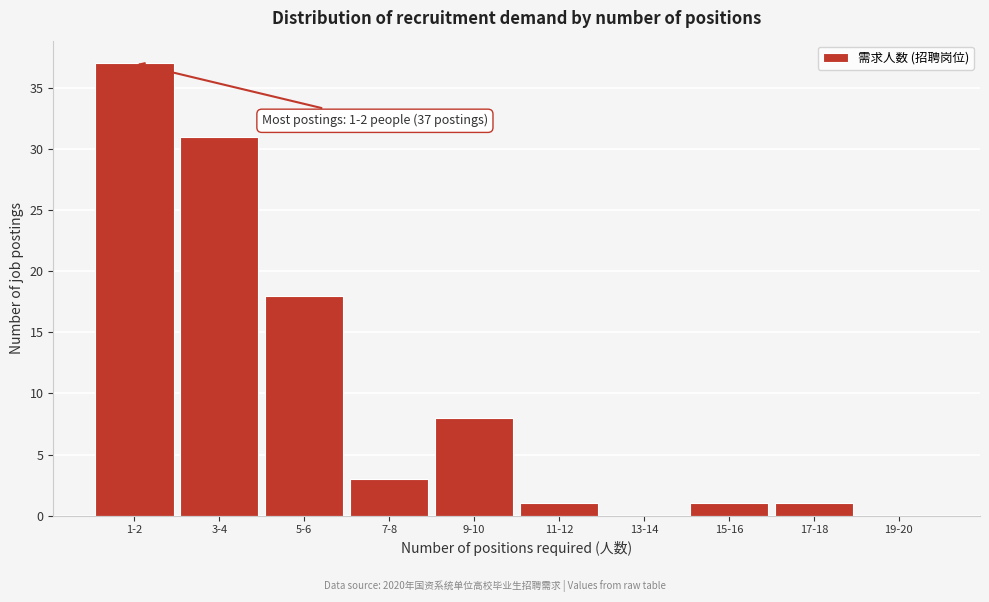

Reading left to right, what are all the values shown in this chart?

1-2=37	3-4=31	5-6=18	7-8=3	9-10=8	11-12=1	13-14=0	15-16=1	17-18=1	19-20=0